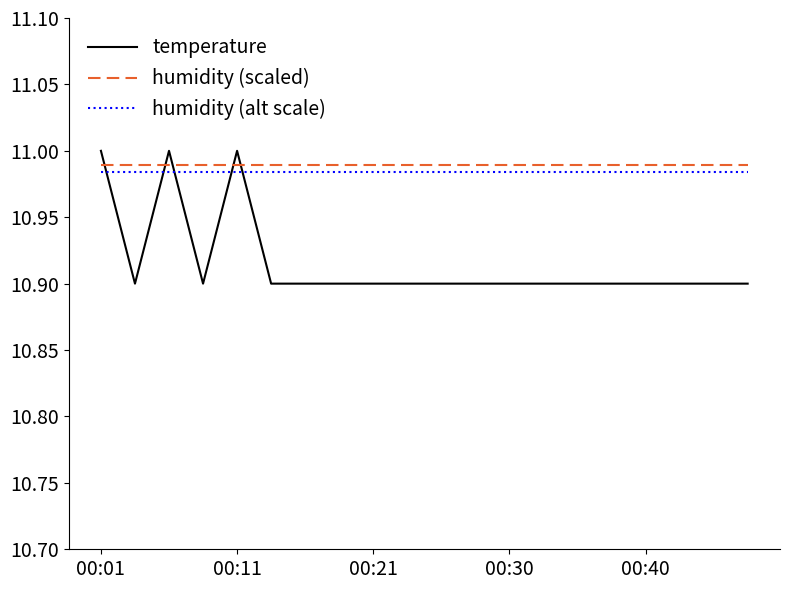

Does the chart display data point markers on the line(s)?

No